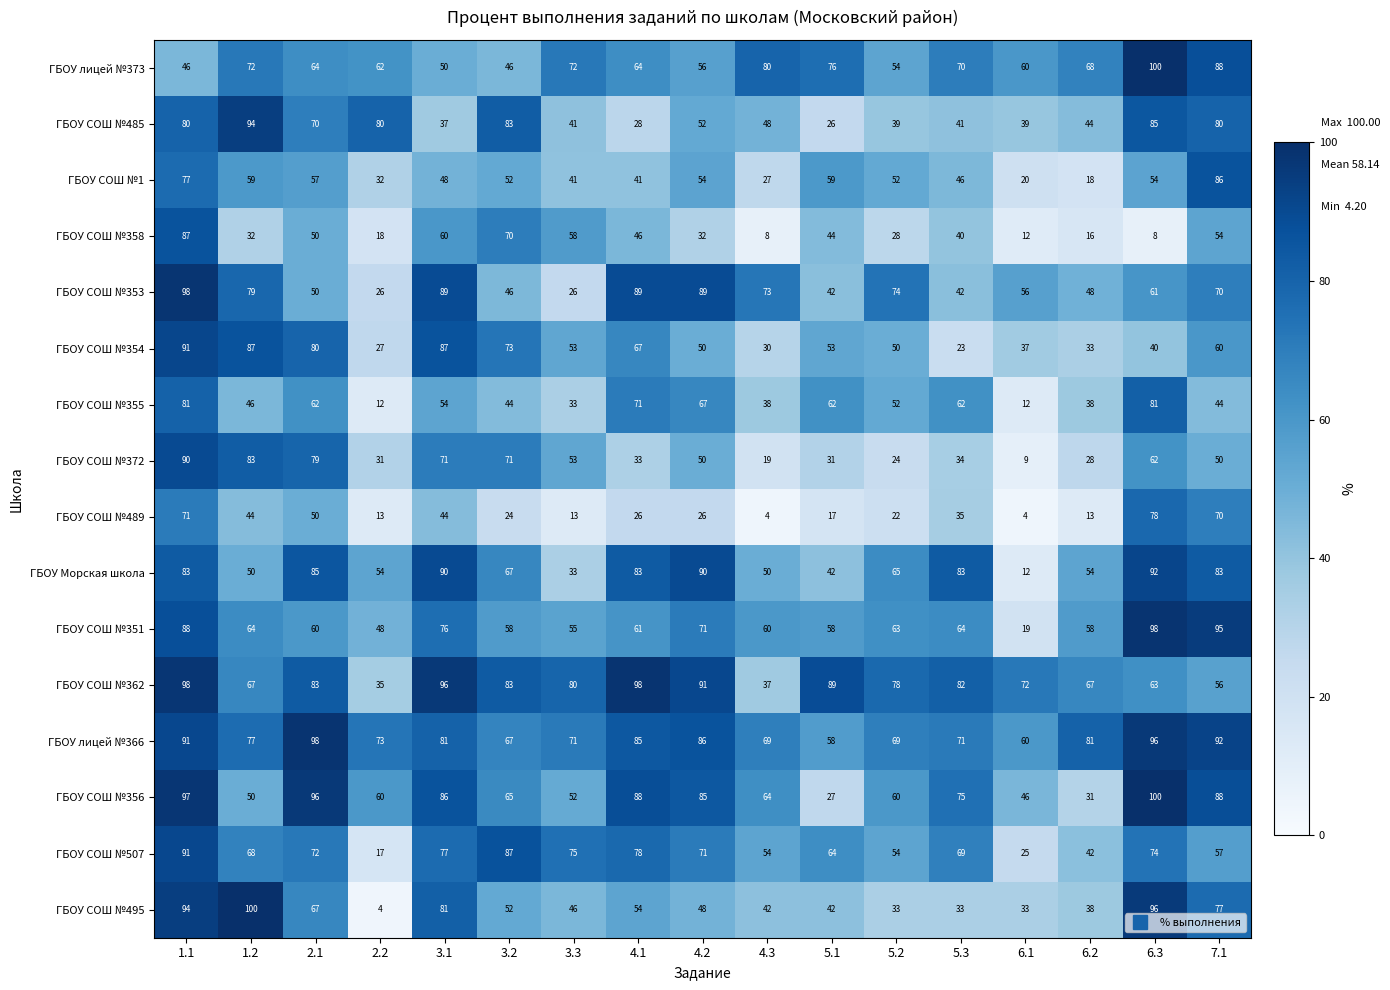

Where is ГБОУ СОШ №356 nearest to the value 63?

4.3